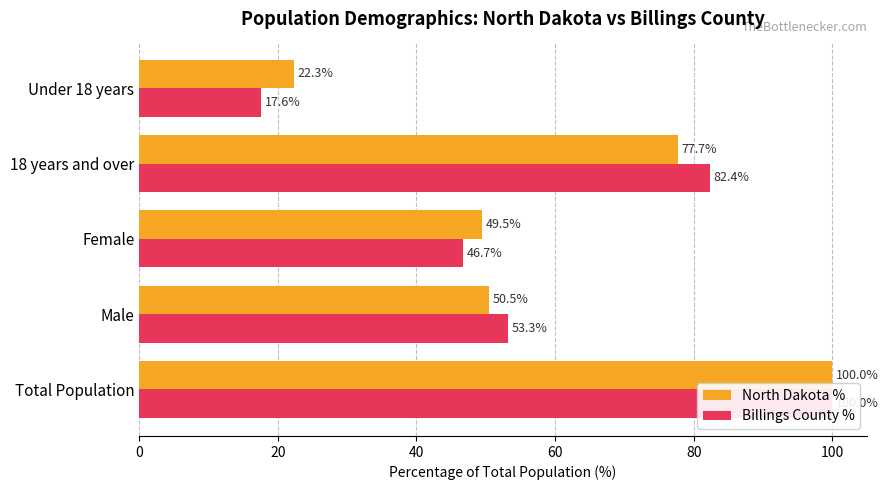

What is the average value of the North Dakota % series?

60.0